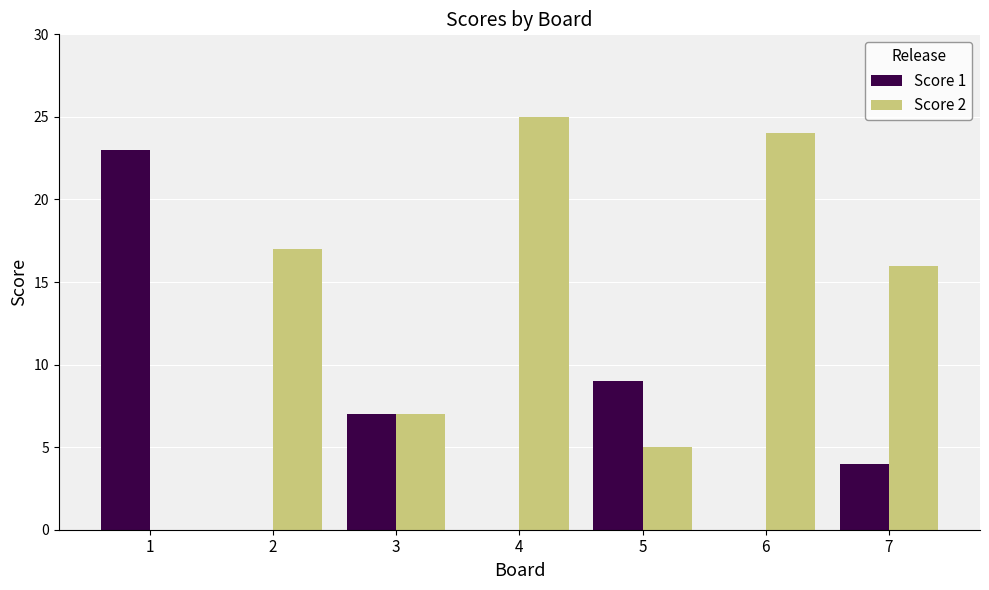

Reading right to left, extract all data points from this chart.

Score 1: 4	0	9	0	7	0	23
Score 2: 16	24	5	25	7	17	0